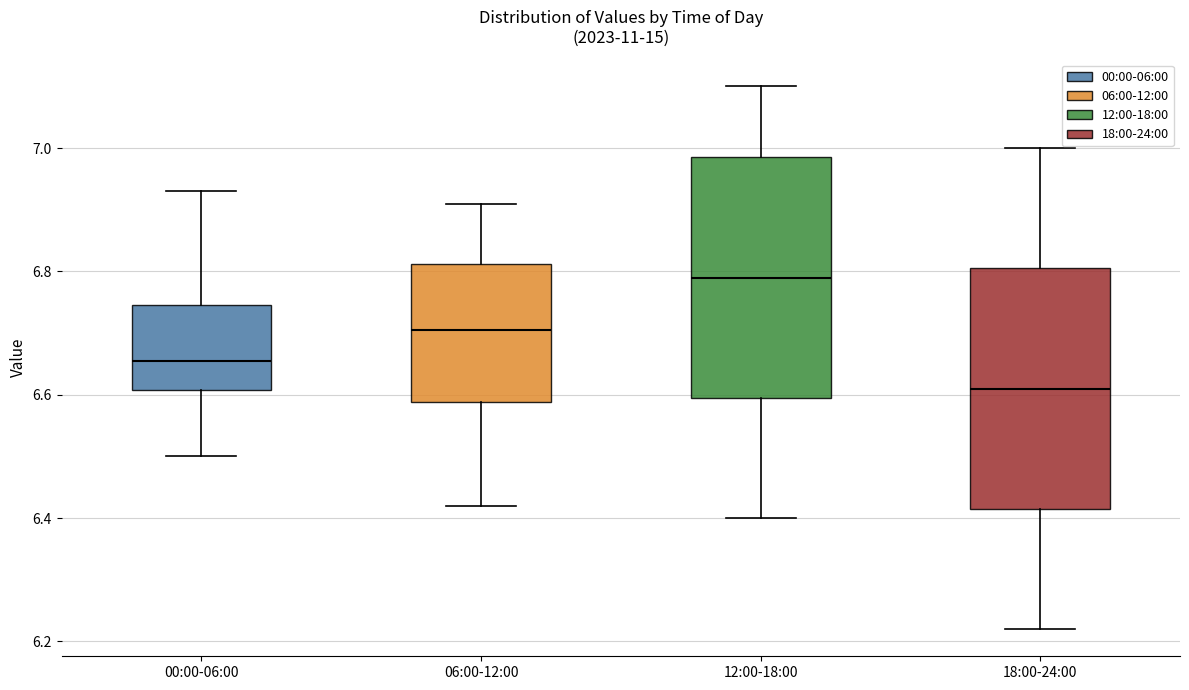

Reading left to right, transcribe this box plot: for each box, give where its median line is, the range the box spans, and where its two whiskers end, as read against the y-axis. The values are not printed on the chart, so give them approximately, as read against the axis.

00:00-06:00: median 6.66, box 6.60 to 6.74, whiskers 6.50 to 6.94
06:00-12:00: median 6.70, box 6.58 to 6.82, whiskers 6.42 to 6.92
12:00-18:00: median 6.80, box 6.60 to 6.98, whiskers 6.40 to 7.10
18:00-24:00: median 6.62, box 6.42 to 6.80, whiskers 6.22 to 7.00